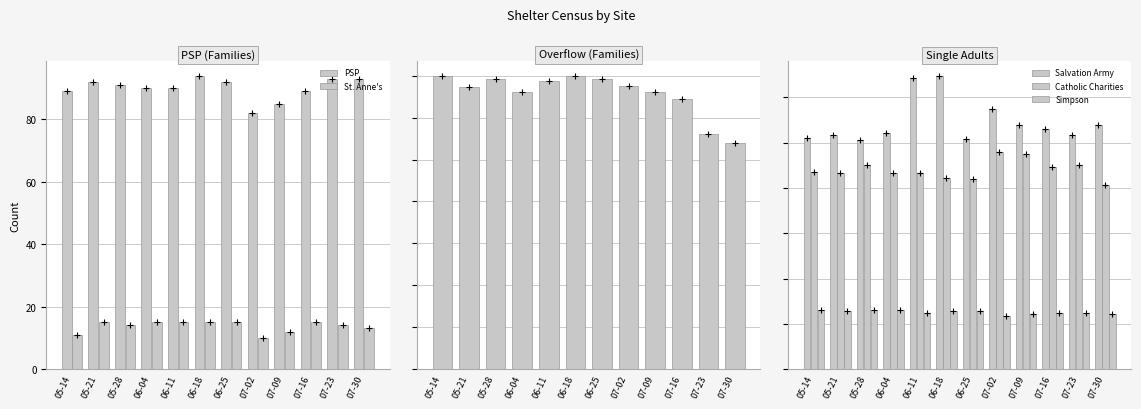

How many values in the Salvation Army series are below 265?

6